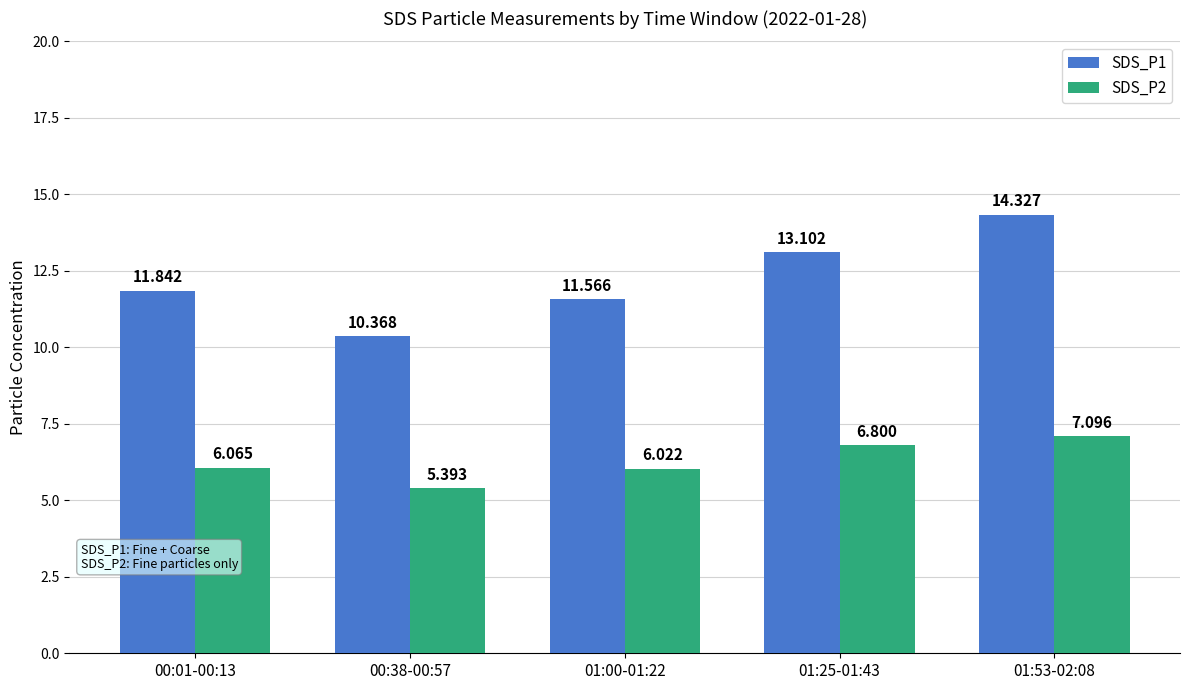

What is the difference between the maximum and minimum values in the SDS_P1 series?

4.0